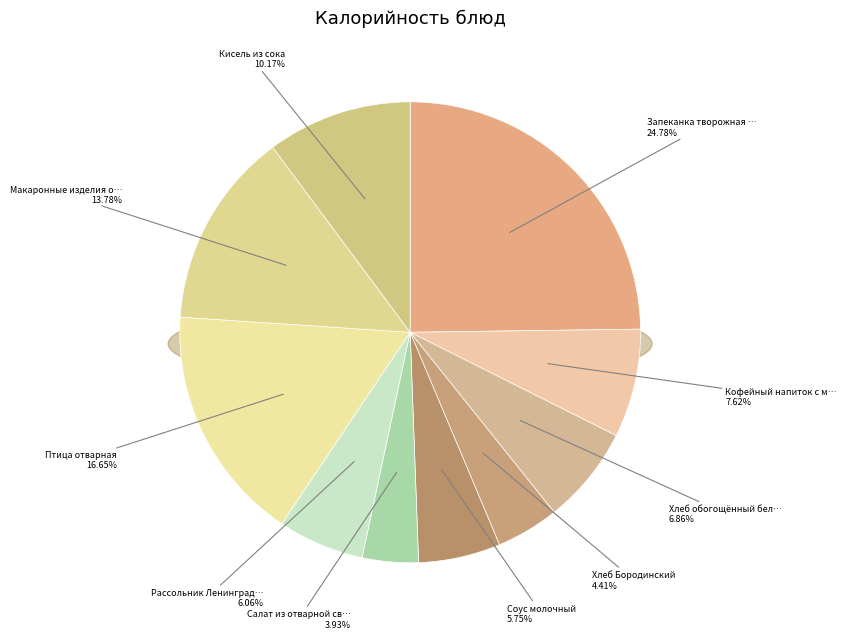

Which slice is the largest?

Запеканка творожная с морковью